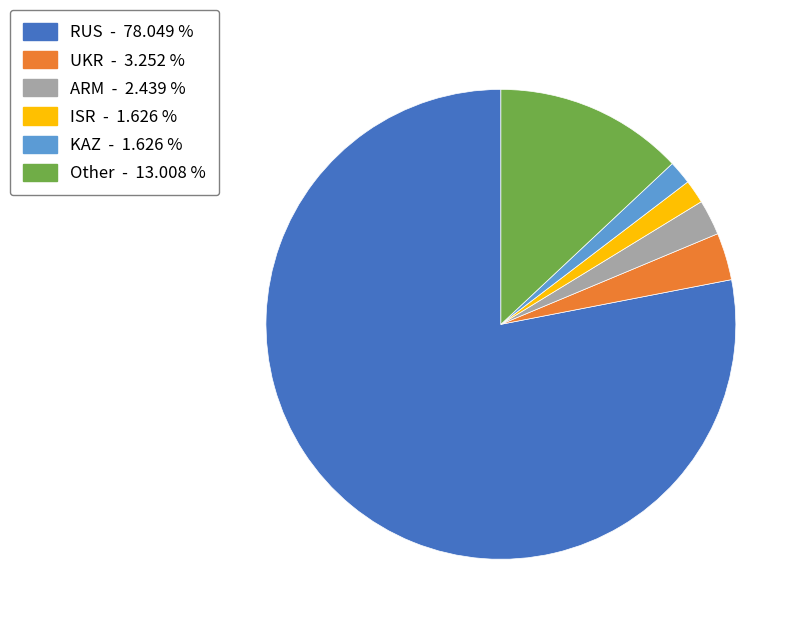

Is ARM the majority of the pie?

No